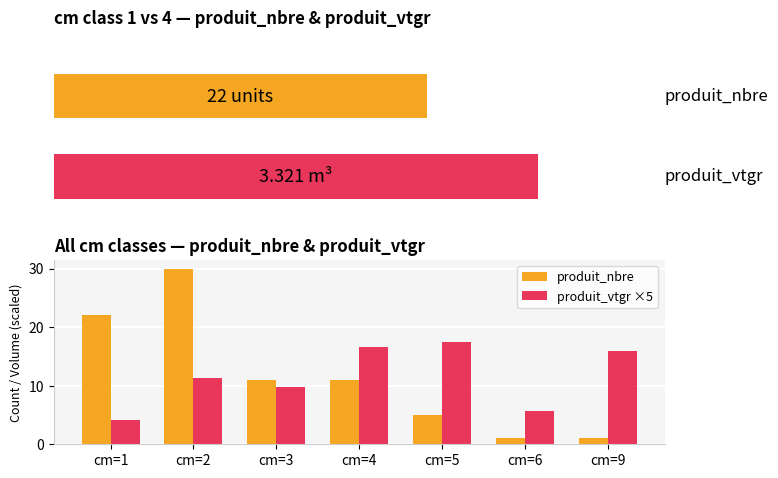

Is the value of produit_nbre at 80 greater than the value of produit_vtgr ×5 at 40?

No